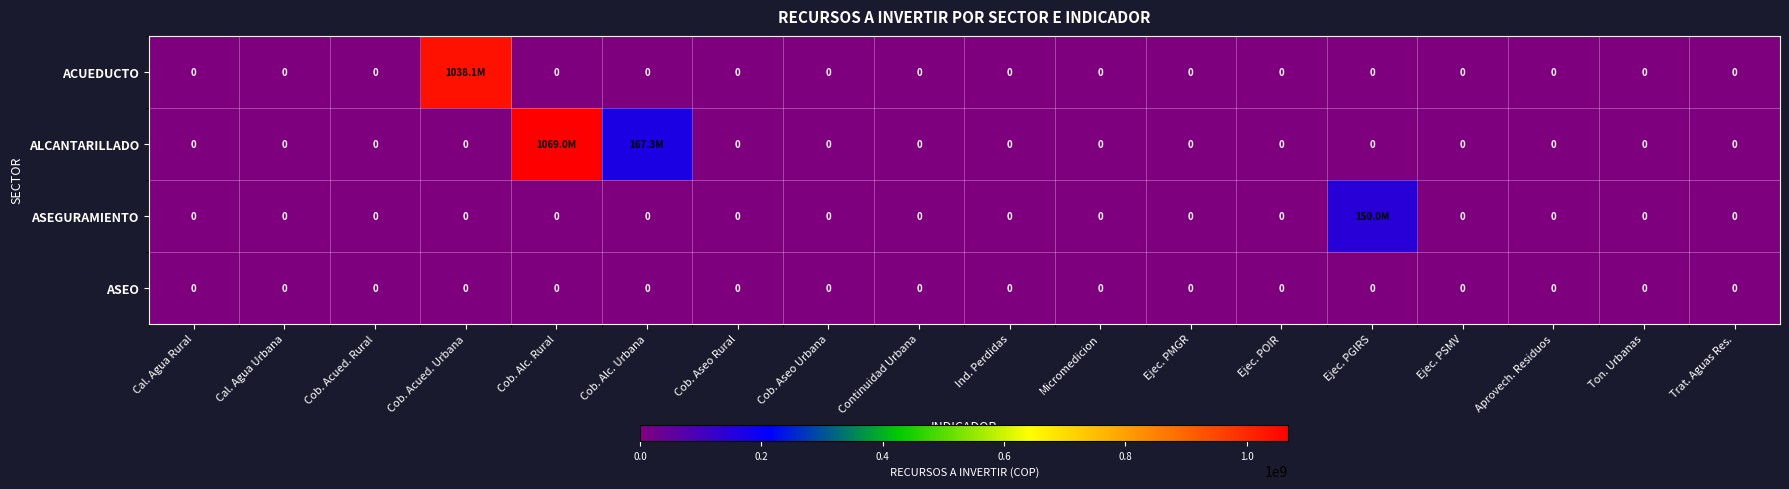

The value of ASEO at Ind. Perdidas is 0. True or false?

True